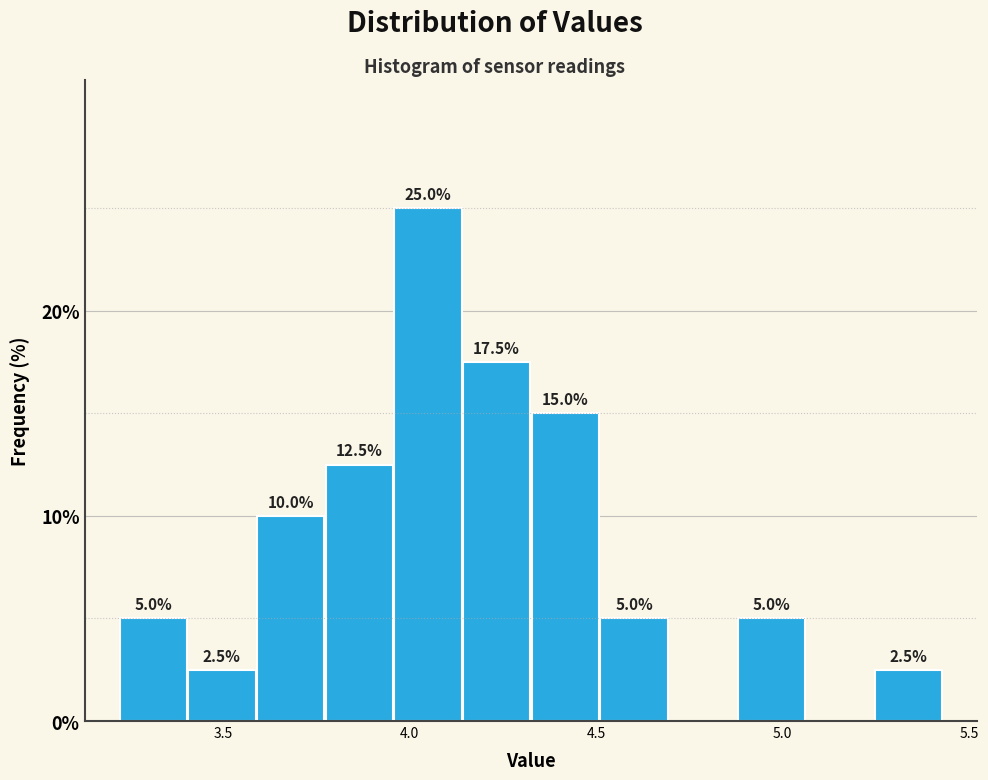

Read against the x-axis, roughly where is the centre of the tallest bar?

4.05